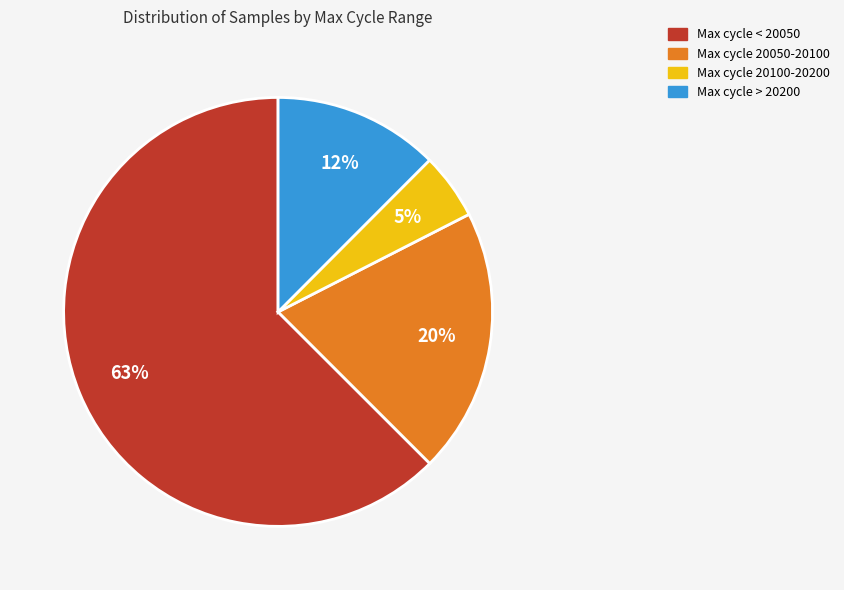

Does Max cycle > 20200 account for over 50% of the chart?

No